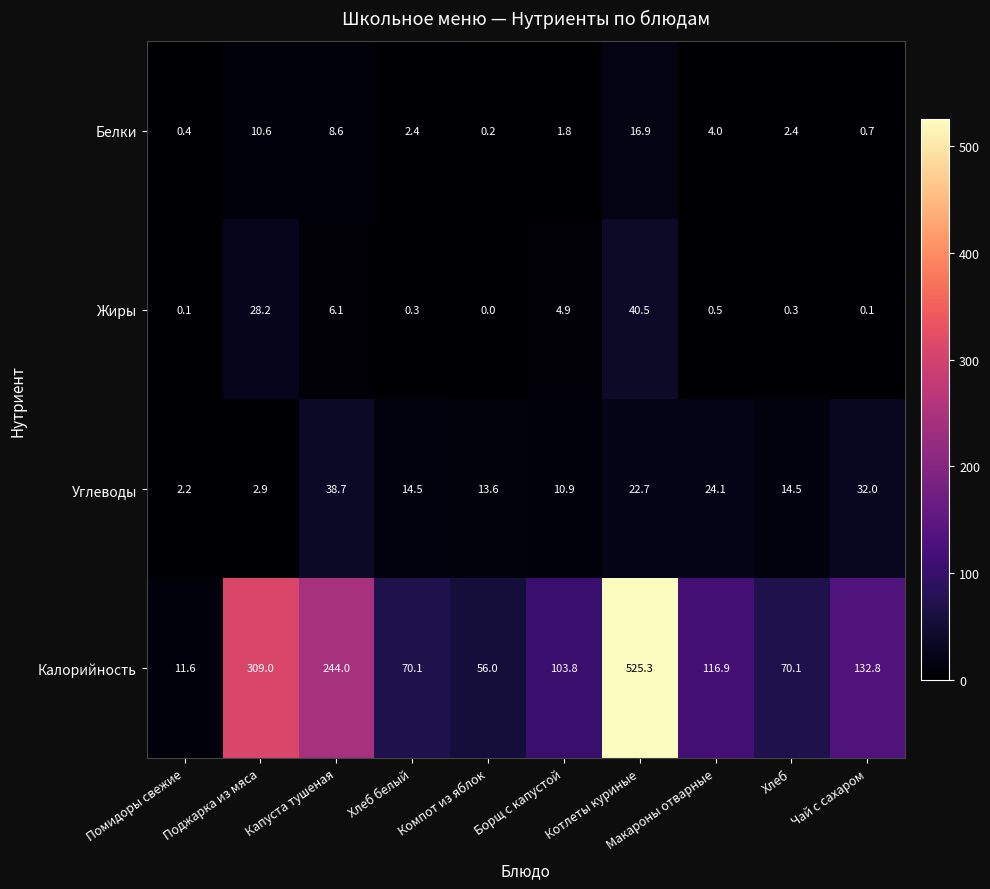

Which label corresponds to the largest value in the chart?

Котлеты куриные